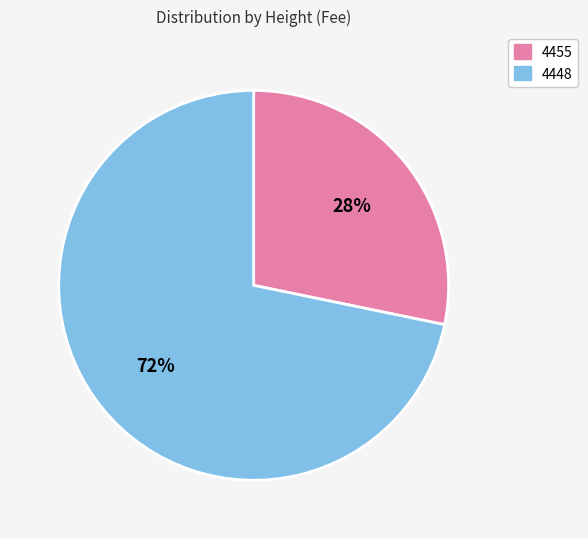

Which slice is the smallest?

4455